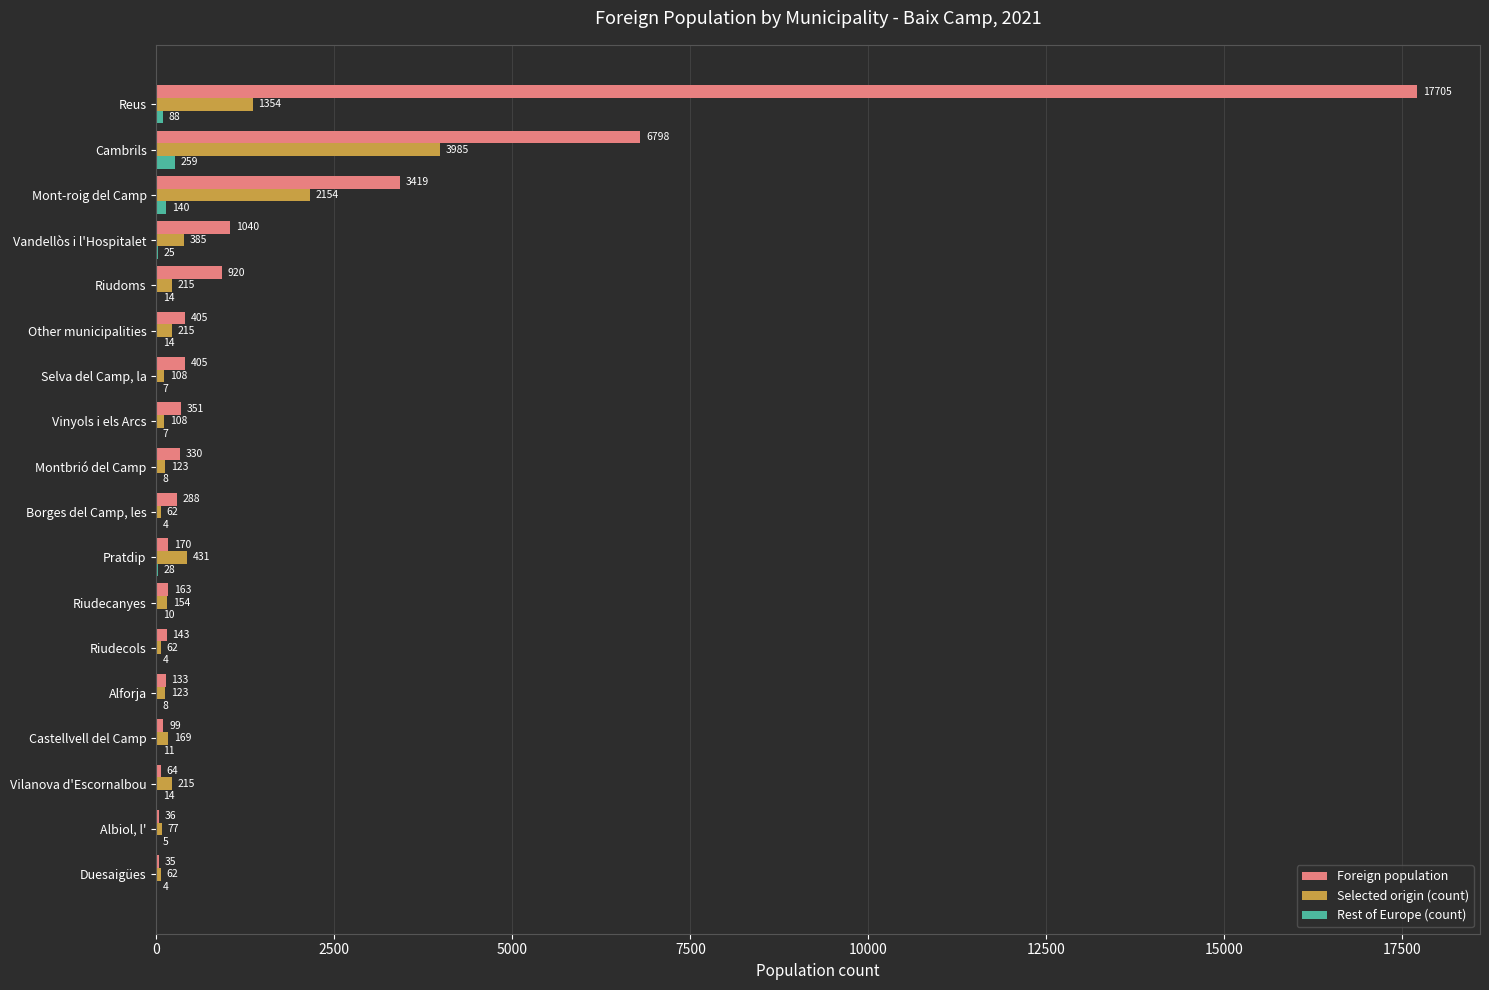

Read the Selected origin (count) value at Pratdip.

431